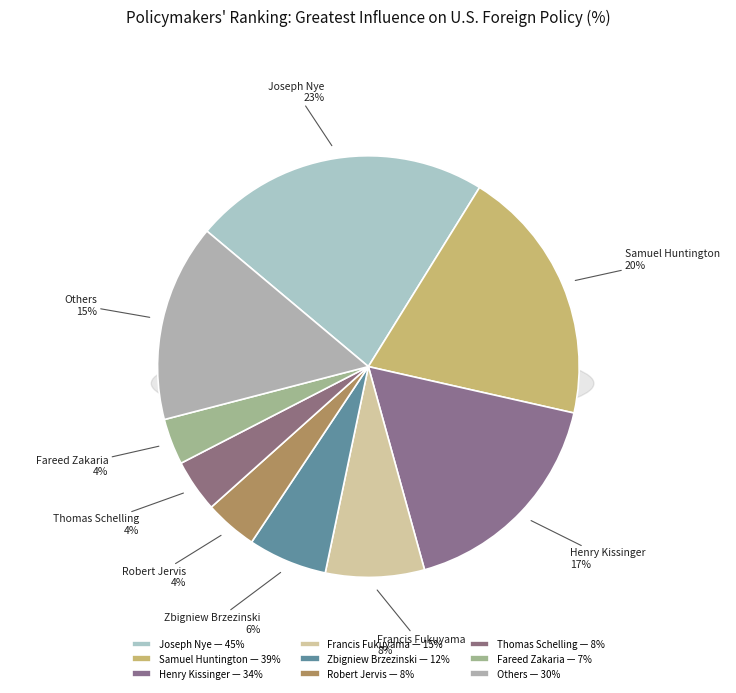

Does Anne-Marie Slaughter account for over 50% of the chart?

No